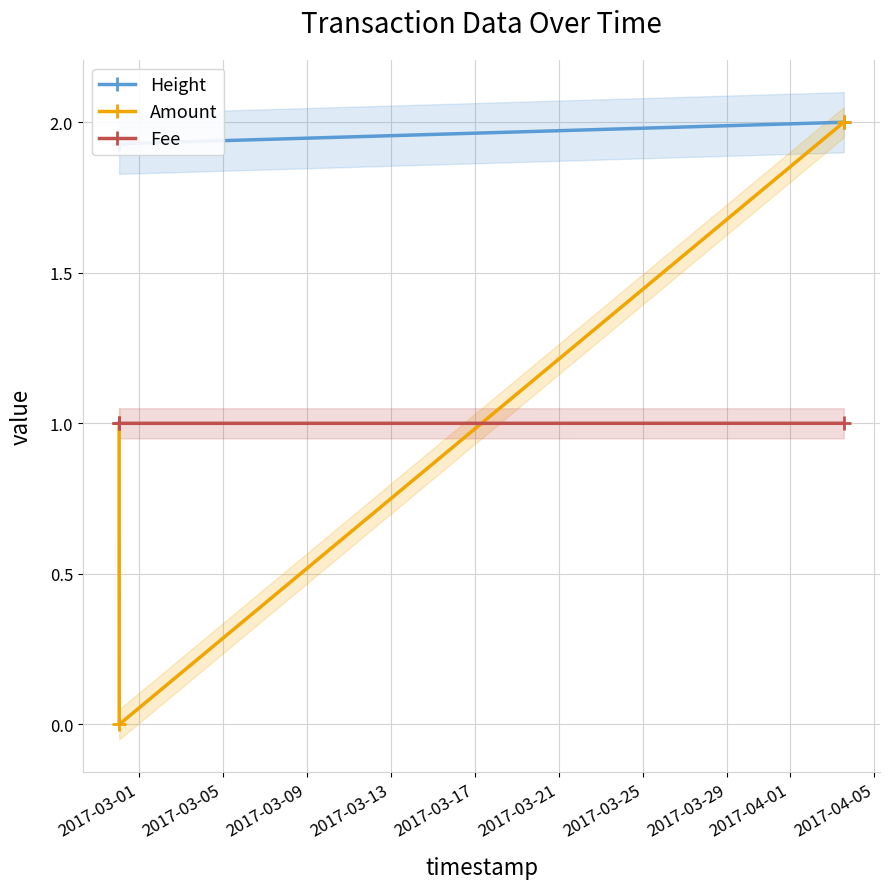

Count the number of data series in this chart.

3